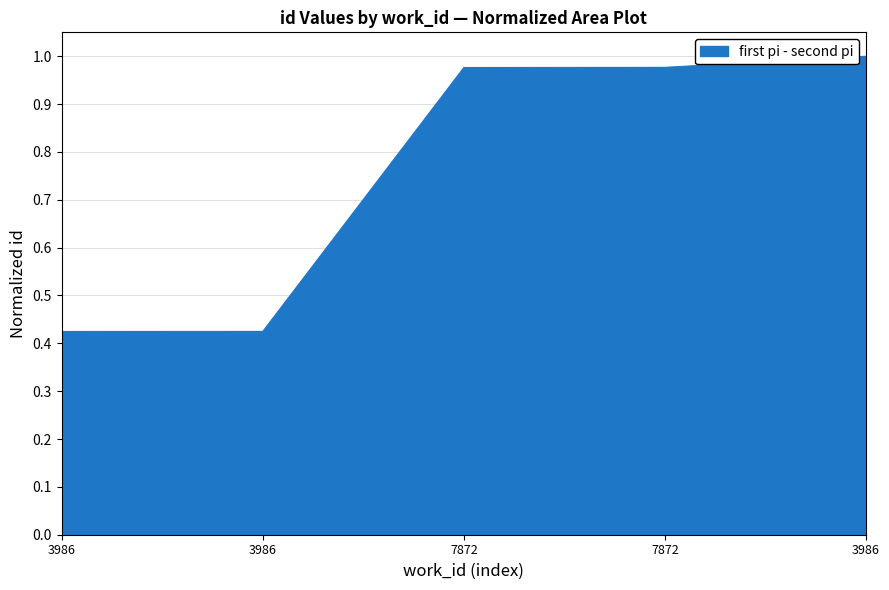

What is the sum of the values at 3986 and 7872?

1.4